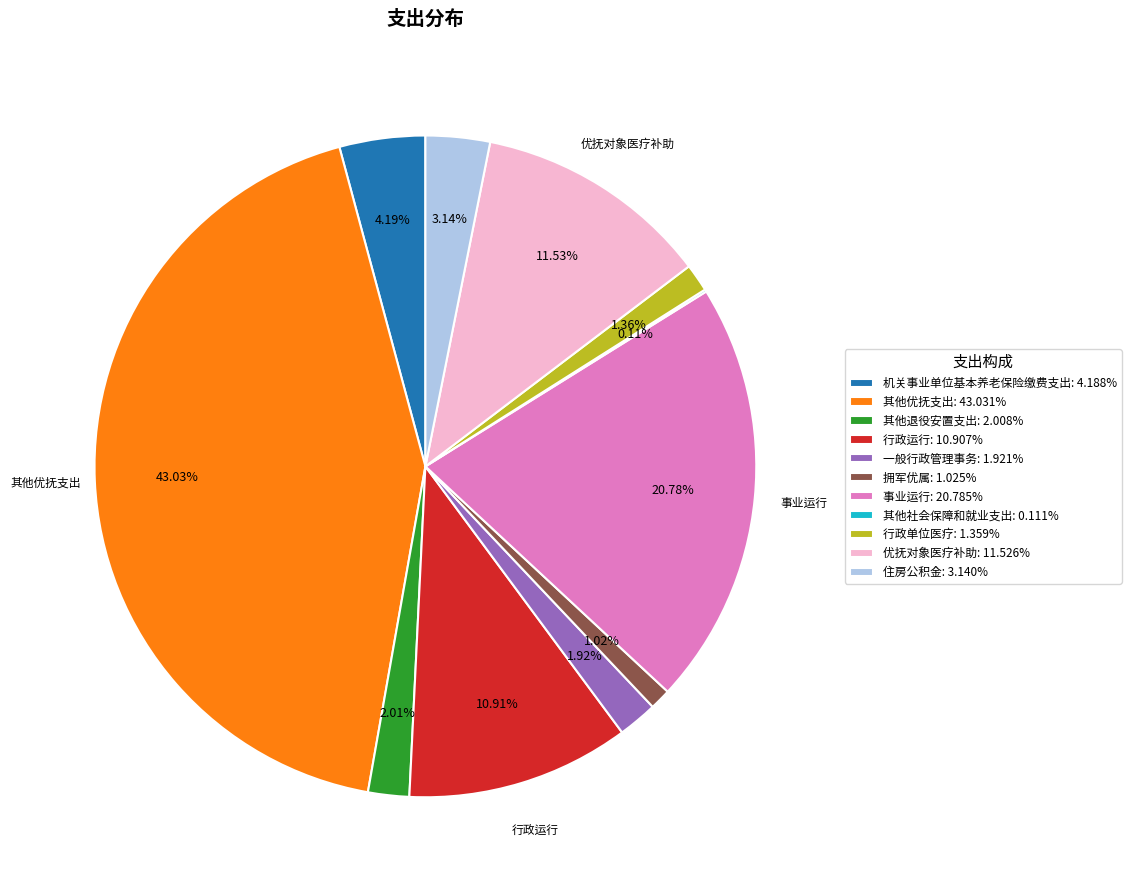

To the nearest percent, what percentage of the pie is 行政运行?

11%